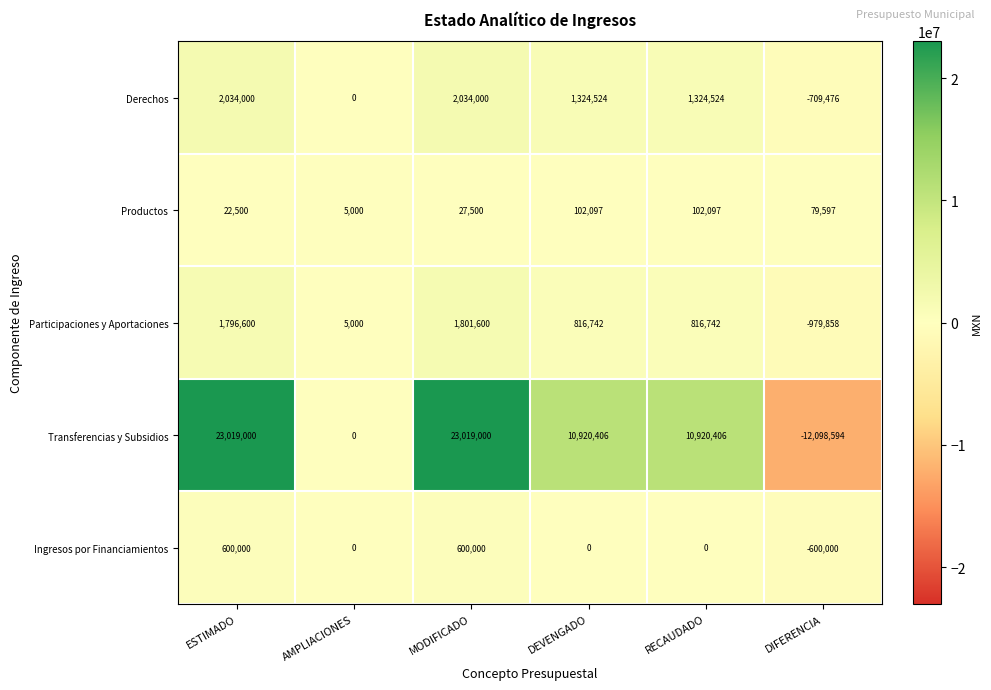

What is the difference between the second highest and second lowest values in the Participaciones y Aportaciones series?

1791600